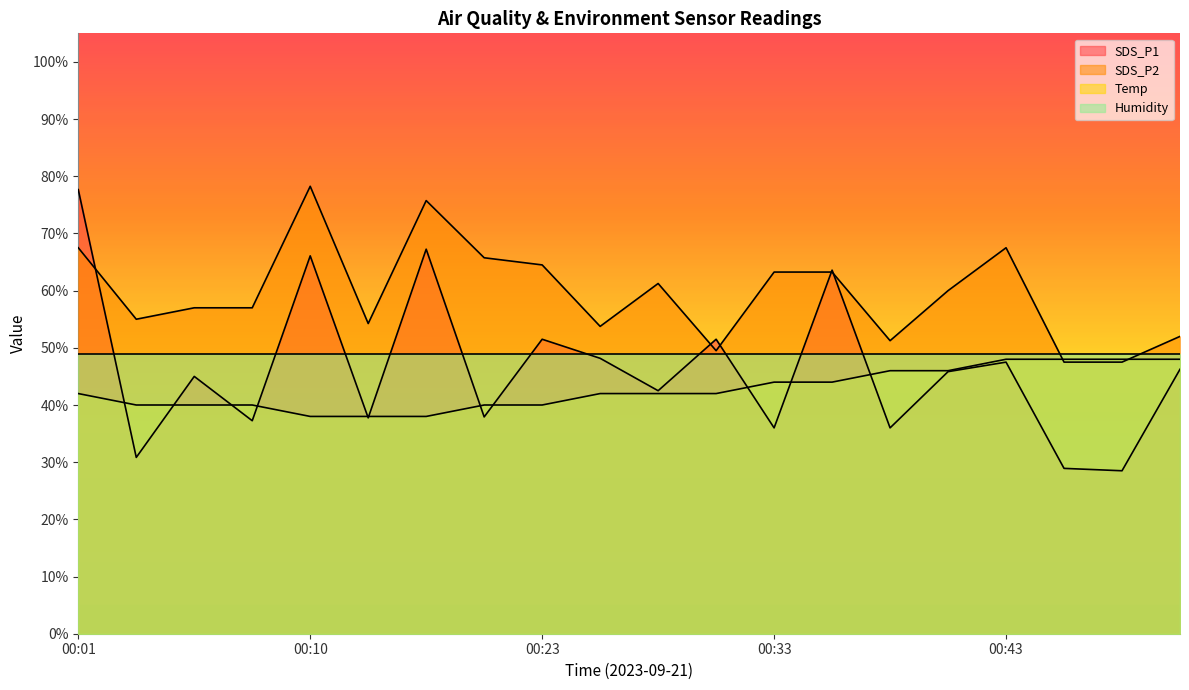

Does the chart have visible grid lines?

No